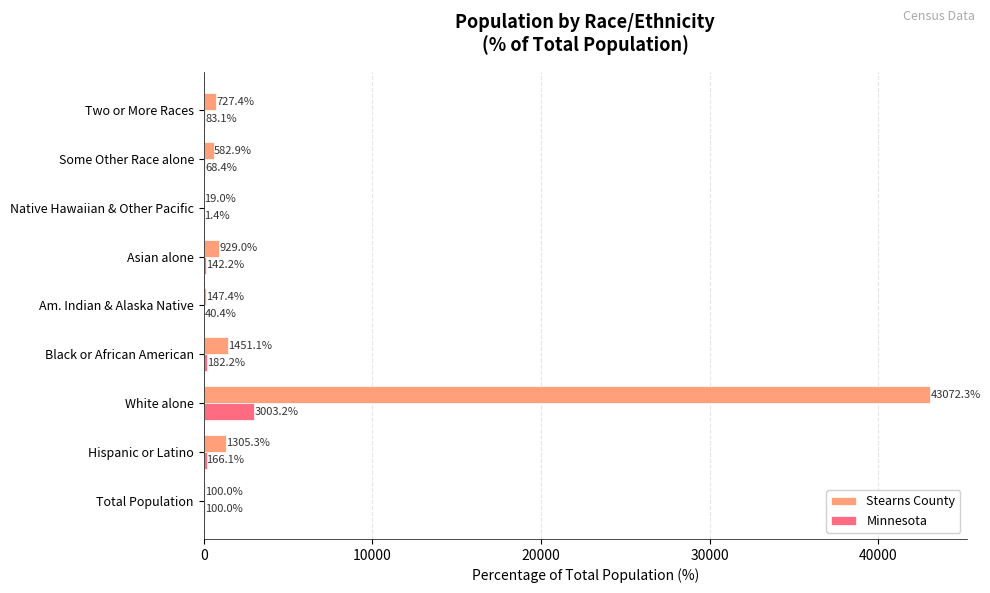

Read the Stearns County value at Native Hawaiian & Other Pacific.

19.0